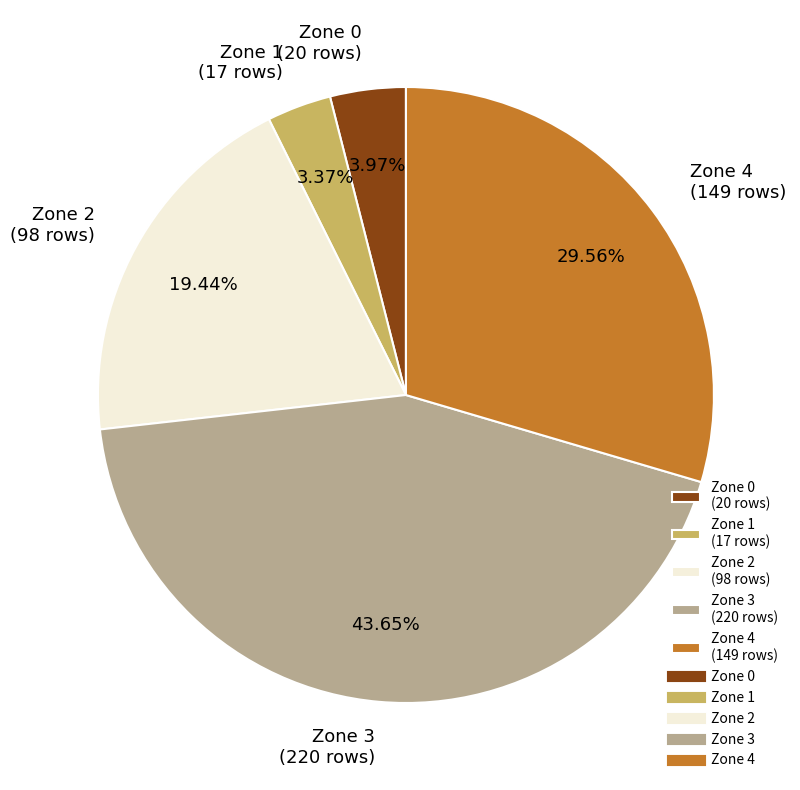

Which slice is the largest?

Zone 3